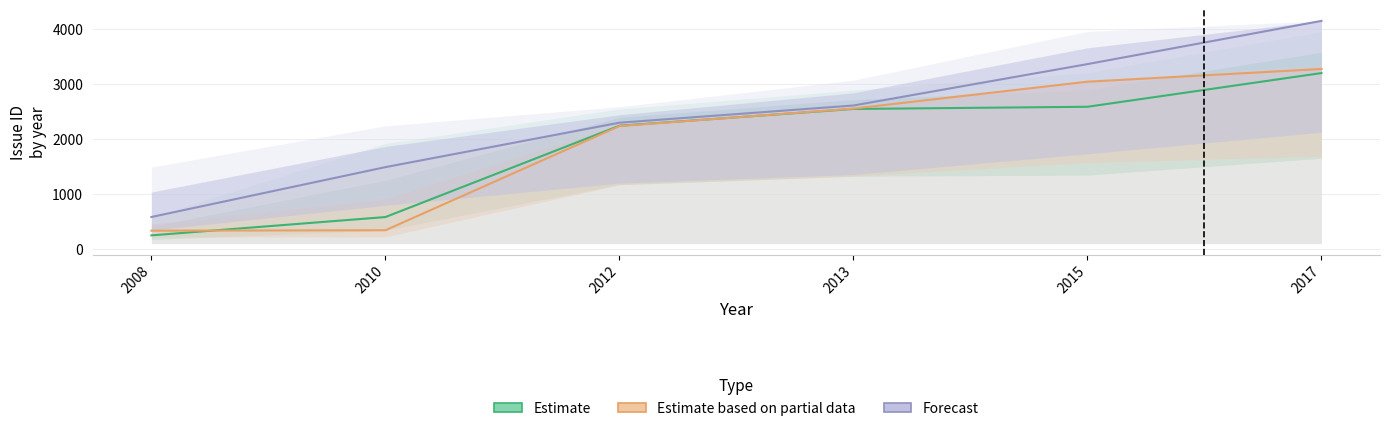

The Estimate series shows 2589 at 2015. True or false?

True